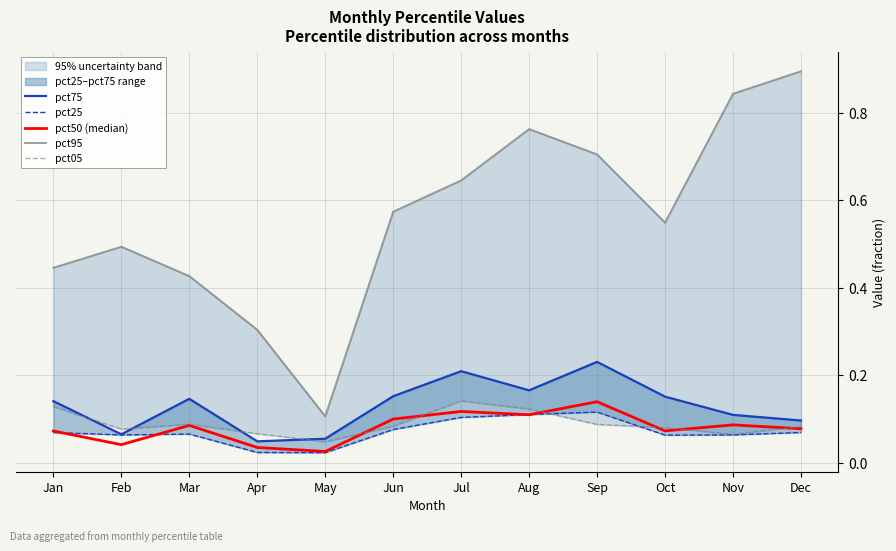

At how many categories does at least one series exceed 0?

12